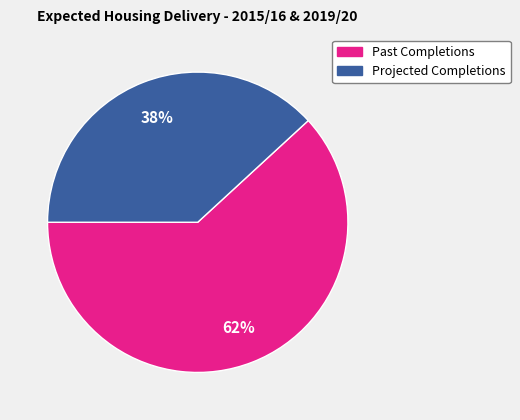

To the nearest percent, what is the difference between the largest and smallest slice percentages?

24%